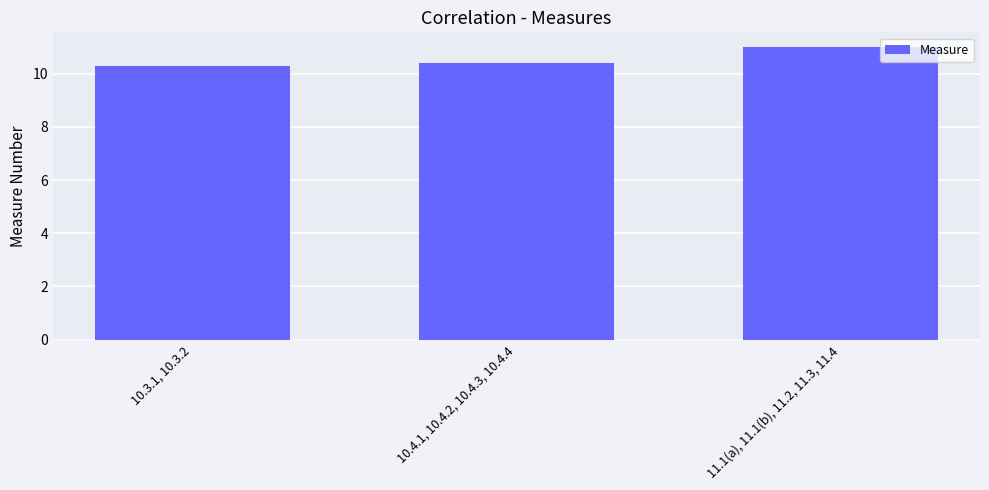

List the labels in order of value, largest first.

11.1(a), 11.1(b), 11.2, 11.3, 11.4, 10.4.1, 10.4.2, 10.4.3, 10.4.4, 10.3.1, 10.3.2